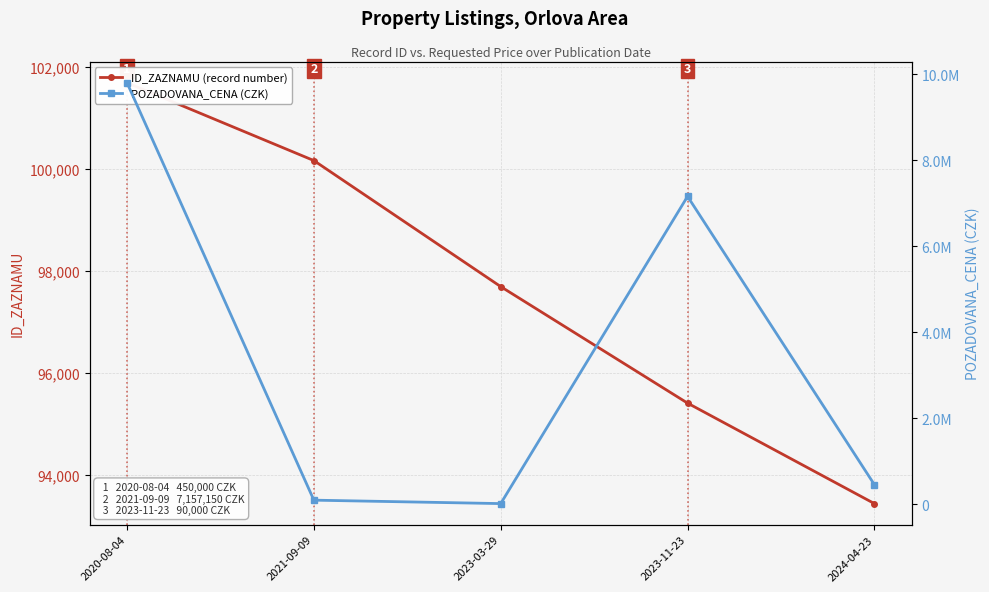

What position from the left is 2023-11-23?

4